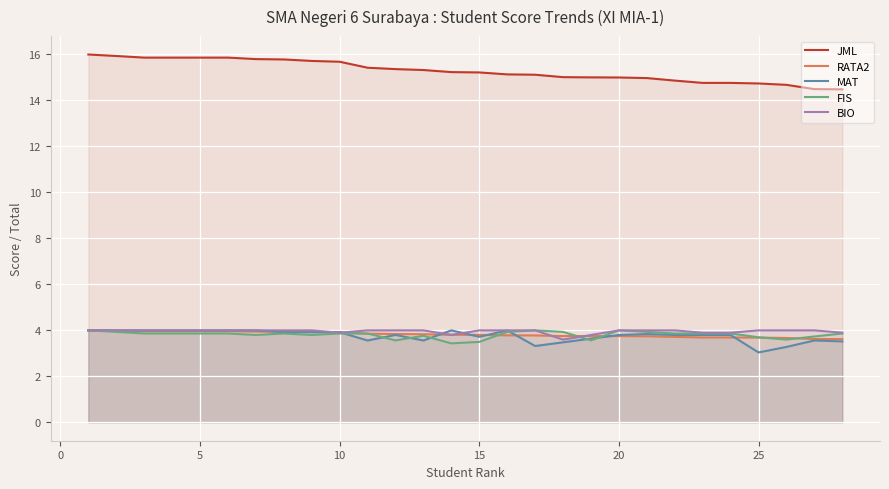

True or false: FIS and MAT intersect in this chart.

True